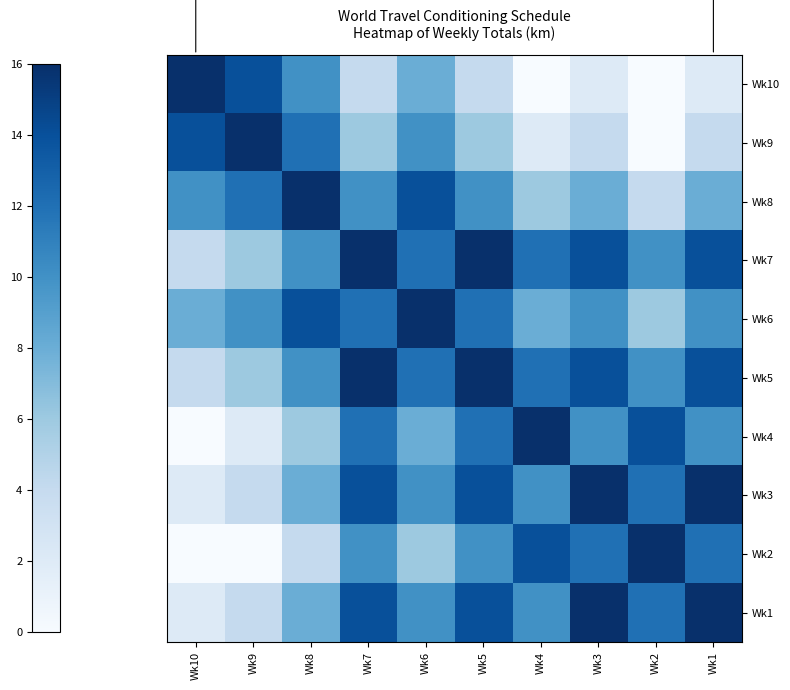

What is the spread (max minus min) of values at Wk9?

16